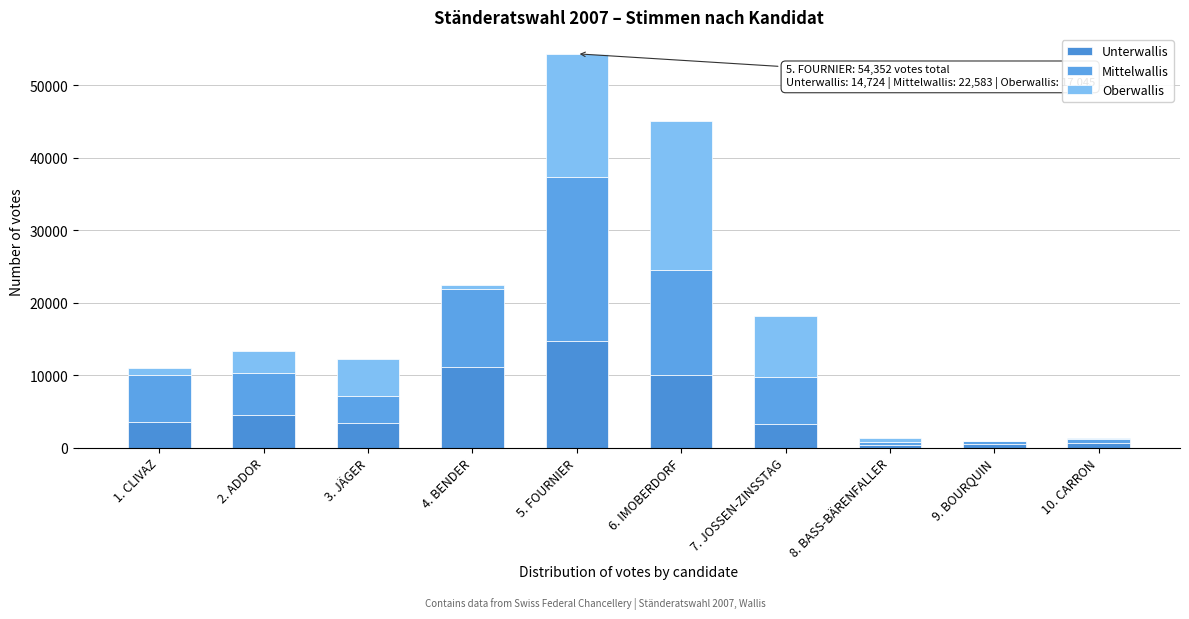

Count the number of categories in the chart.

10